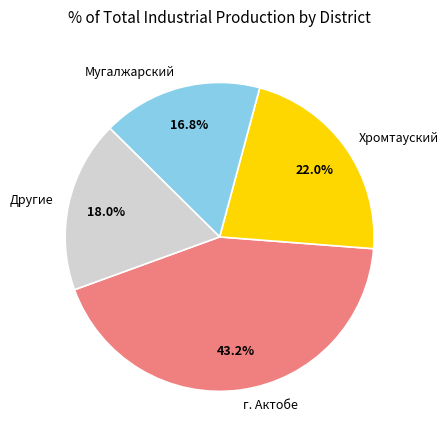

To the nearest percent, what percentage of the pie is Мугалжарский?

17%